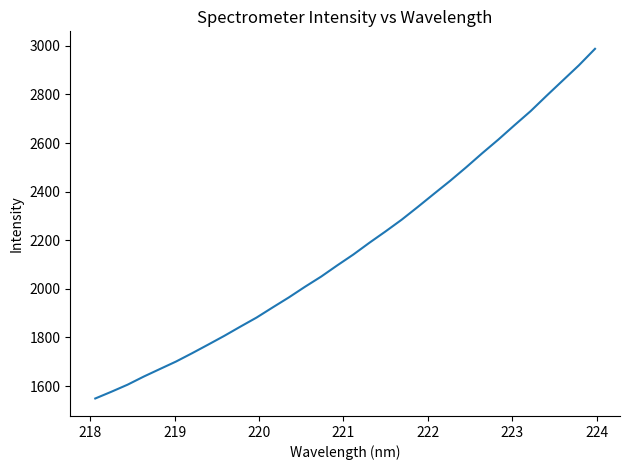

What is the greatest value displayed?

2987.6